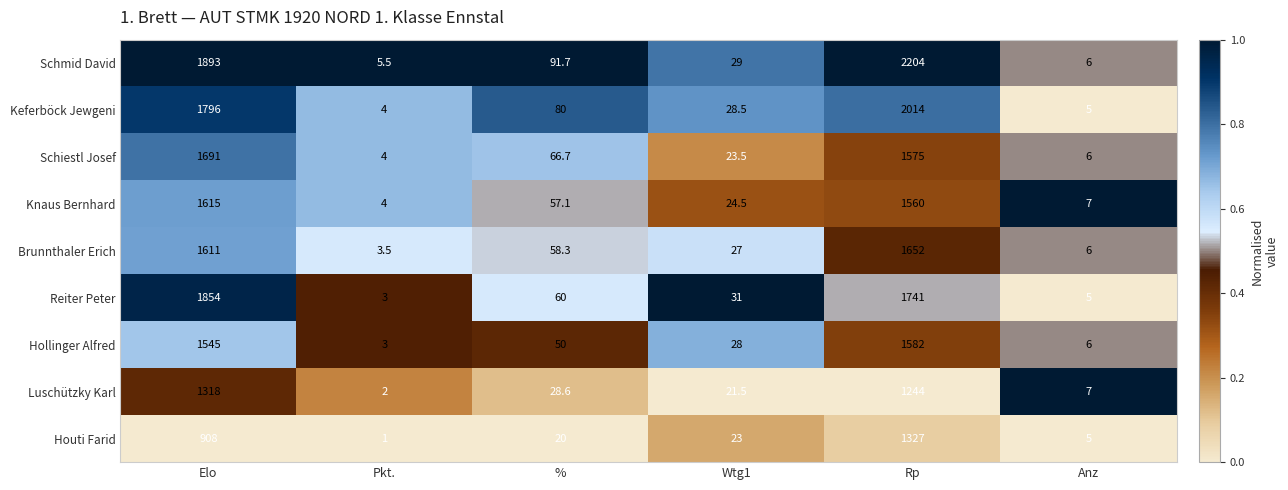

Is the value of Schiestl Josef at Elo greater than the value of Brunnthaler Erich at Anz?

Yes